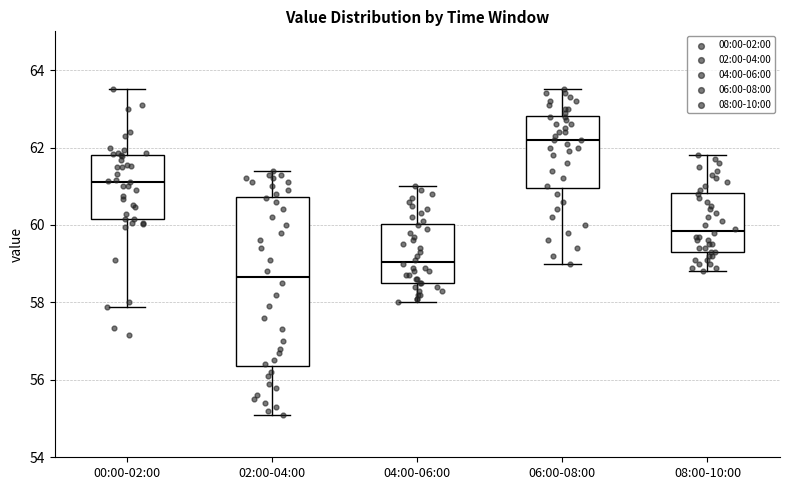

Reading left to right, read every box against the y-axis: the position of its median line, the range the box covers, and the ends of its whiskers. The values are not printed on the chart, so give them approximately, as read against the axis.

00:00-02:00: median 61.2, box 60.2 to 61.8, whiskers 57.8 to 63.6
02:00-04:00: median 58.6, box 56.4 to 60.8, whiskers 55.2 to 61.4
04:00-06:00: median 59.0, box 58.6 to 60.0, whiskers 58.0 to 61.0
06:00-08:00: median 62.2, box 61.0 to 62.8, whiskers 59.0 to 63.6
08:00-10:00: median 59.8, box 59.4 to 60.8, whiskers 58.8 to 61.8